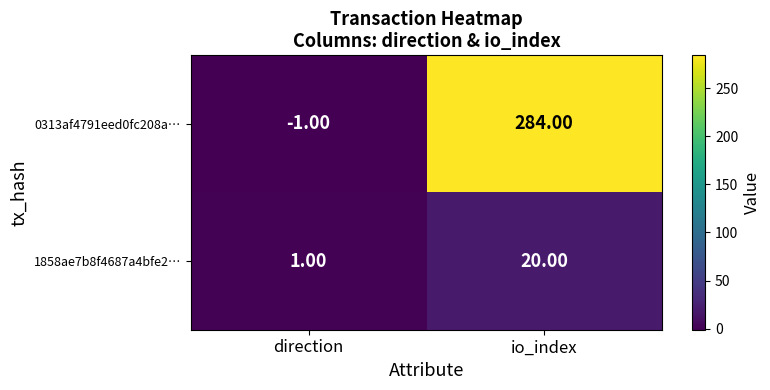

Which series has the largest total across all categories?

0313af4791eed0fc208a…